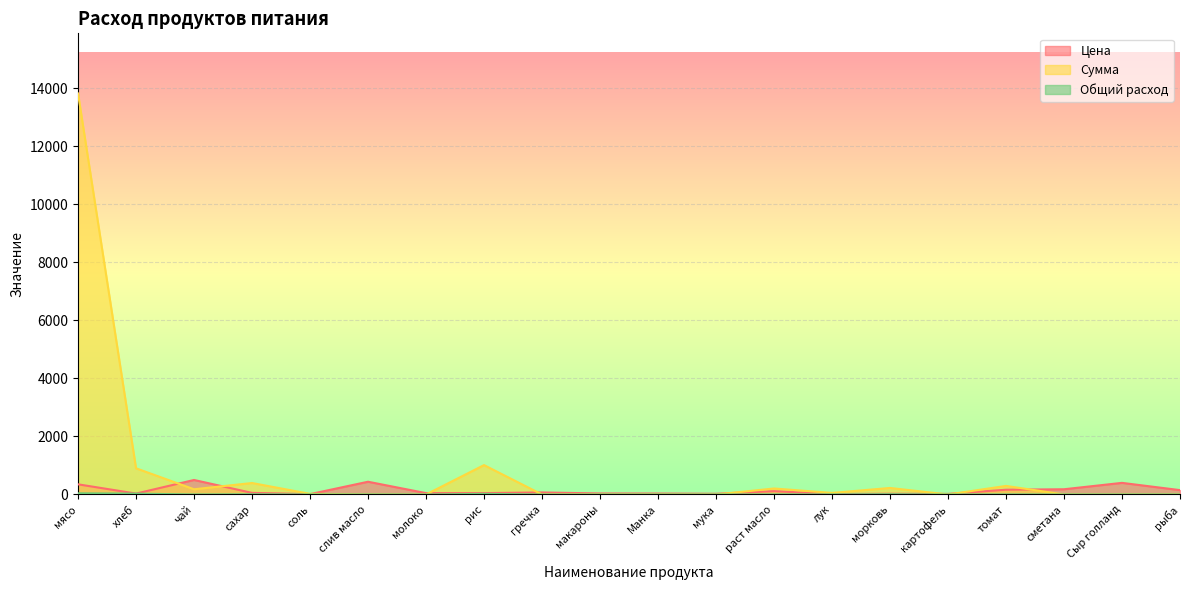

What is the highest value of the Цена series?

500.0